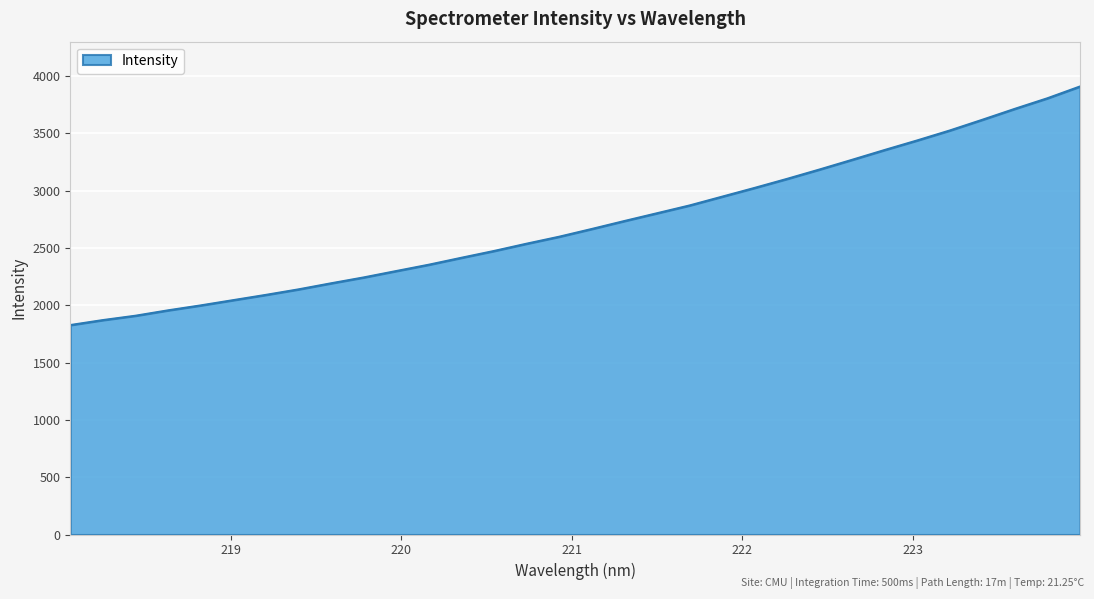

What is the minimum value shown in the chart?

1826.7